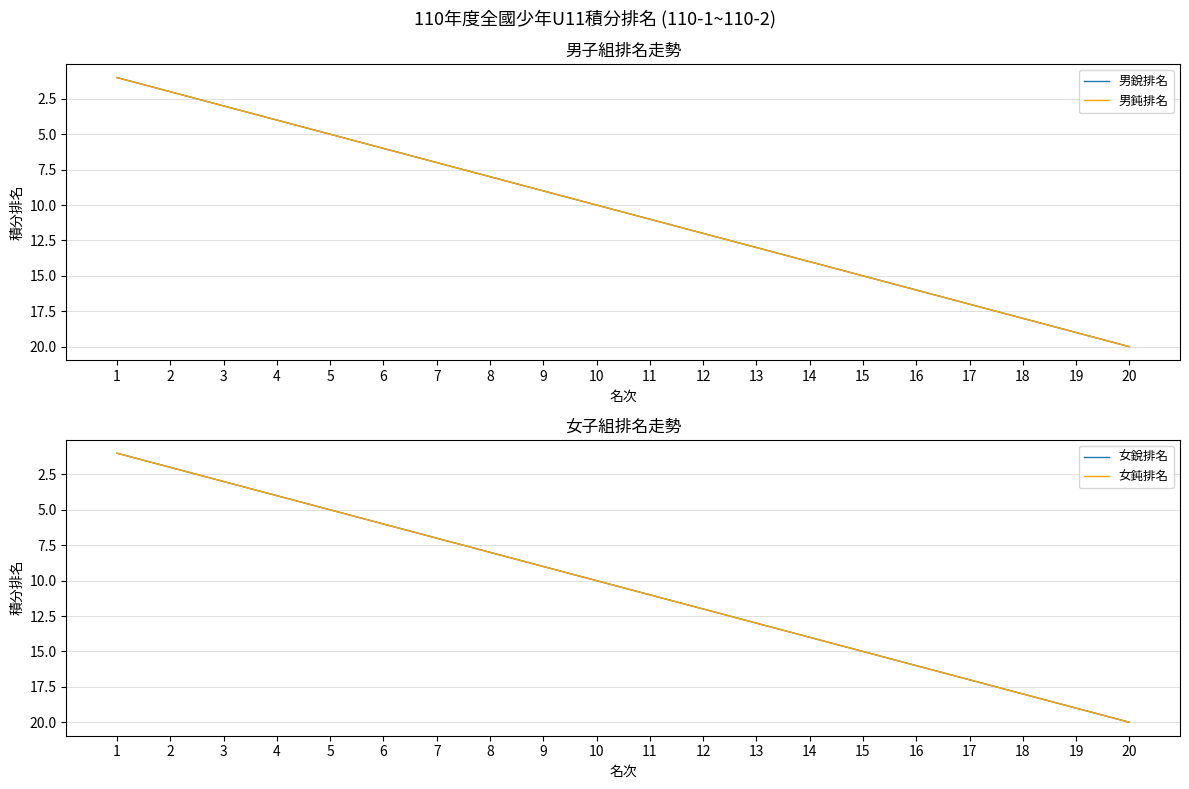

True or false: 女銳排名 and 男銳排名 intersect in this chart.

False